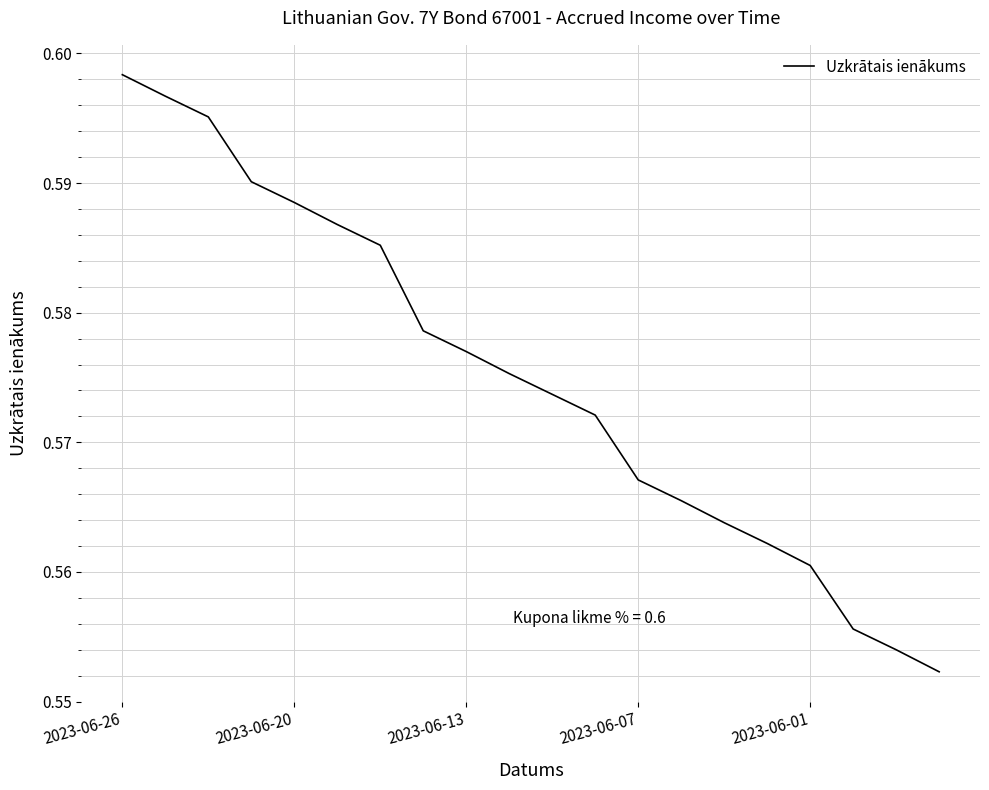

Which category has the highest value across all series?

2023-06-26